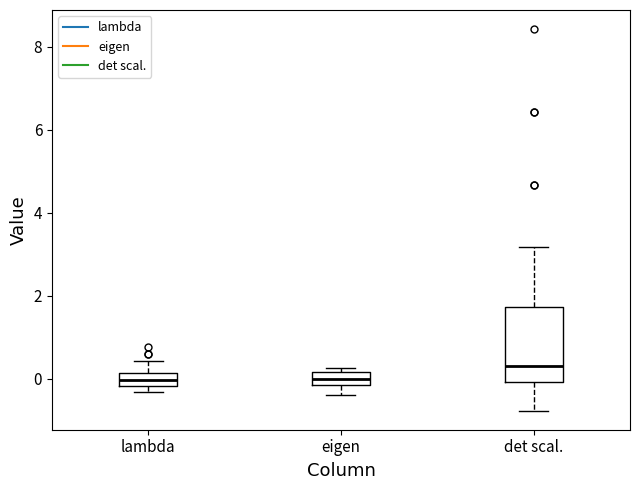

Where is the lower edge of the box for eigen on the y-axis? The values are not printed on the chart, so give them approximately, as read against the axis.

-0.2